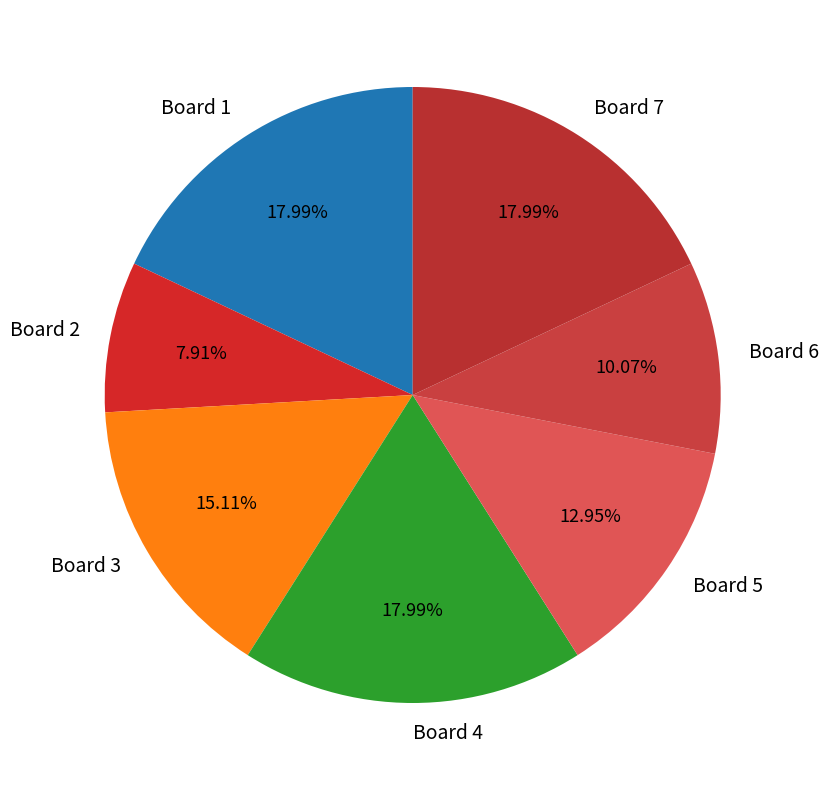

To the nearest percent, what percentage of the pie is Board 2?

8%